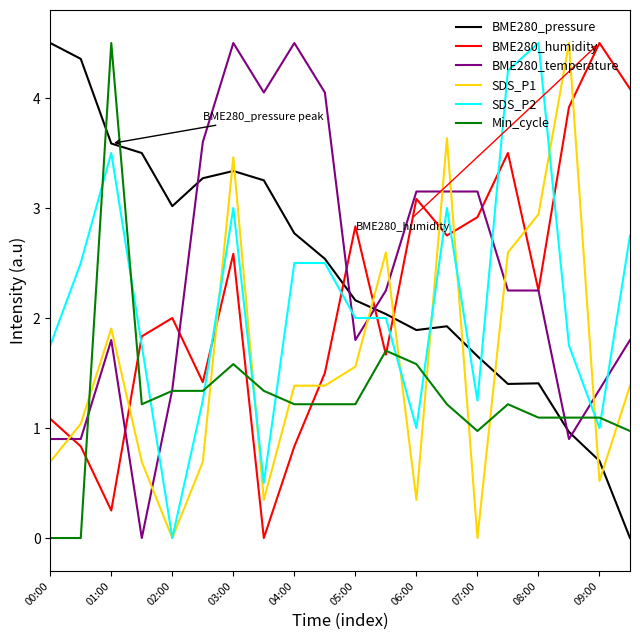

After their last crossing, which series has the higher values: SDS_P1 or BME280_pressure?

SDS_P1